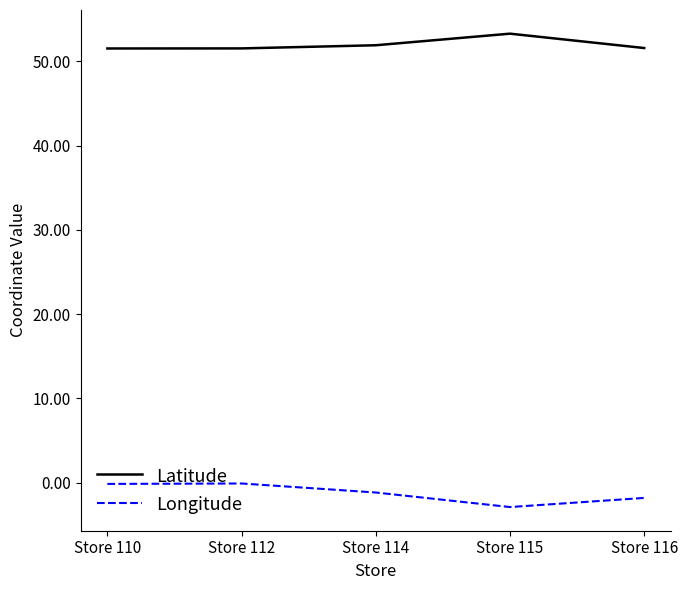

What are all the series names shown in the legend?

Latitude, Longitude